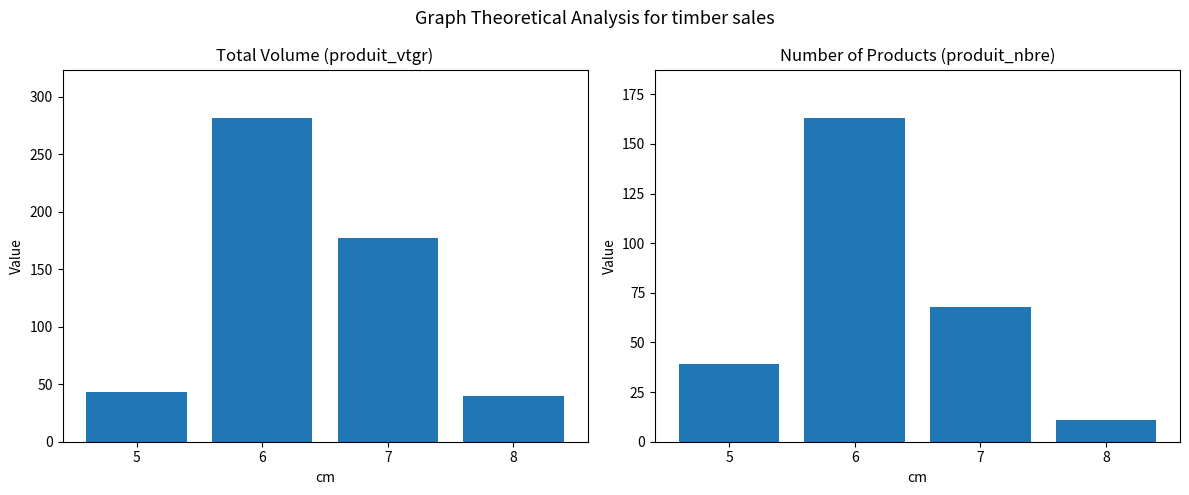

Reading left to right, extract all data points from this chart.

produit_vtgr: 5=43.5	6=281.4	7=177.6	8=39.8
produit_nbre: 5=39.0	6=163.0	7=68.0	8=11.0